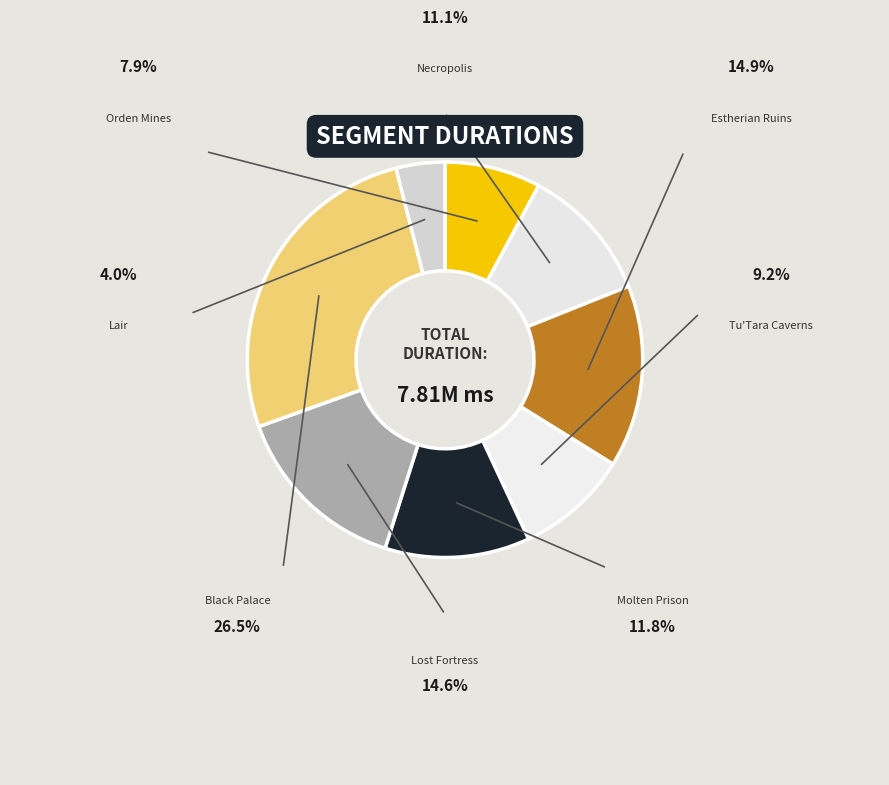

What portion of the pie excludes Tu'Tara Caverns?

90.8%